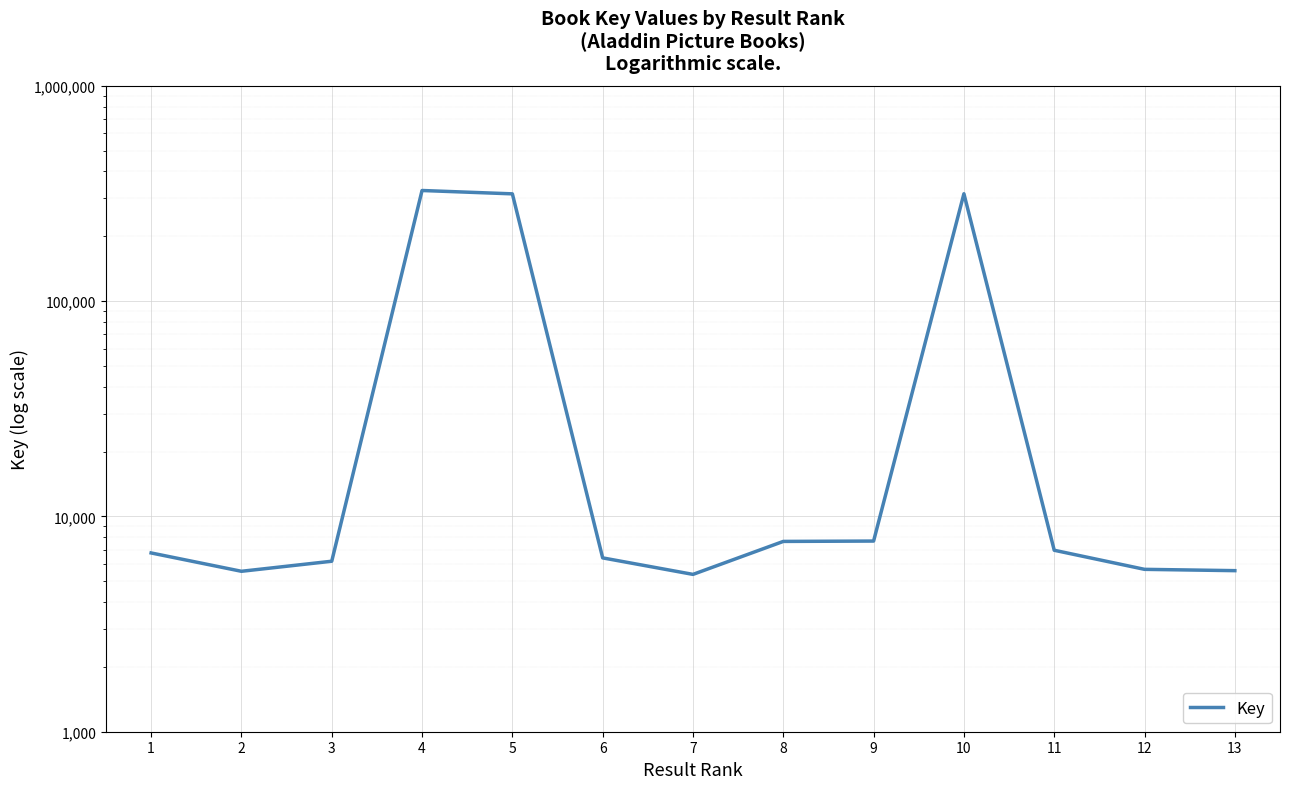

What is the minimum value shown in the chart?

5378